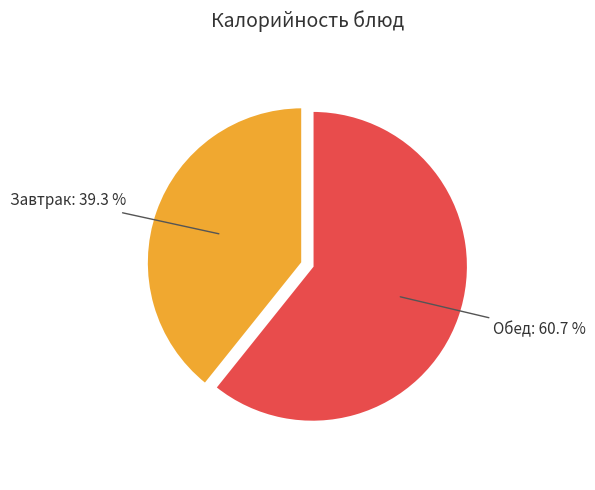

Is there any slice that represents more than half of the pie?

Yes